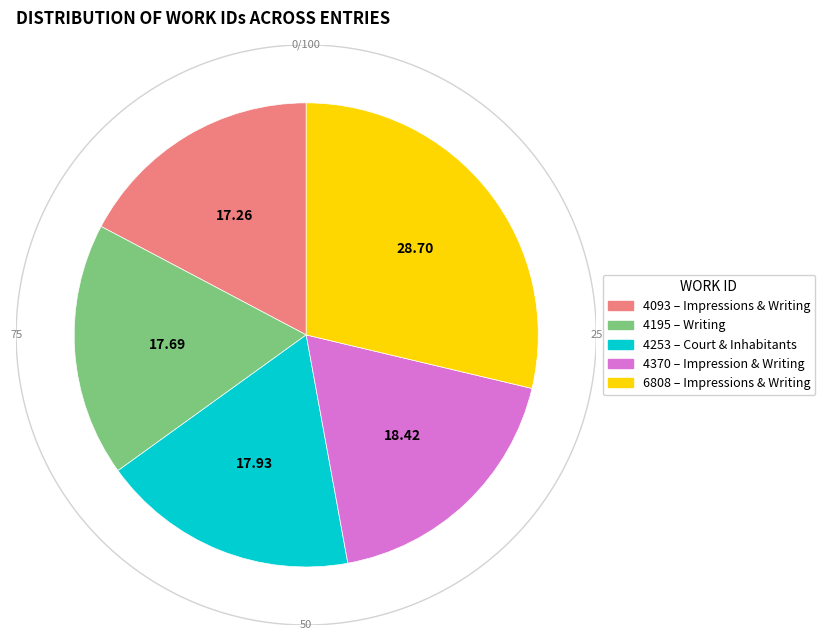

The Impressions and Writing (4093) slice represents 23% of the pie. True or false?

False